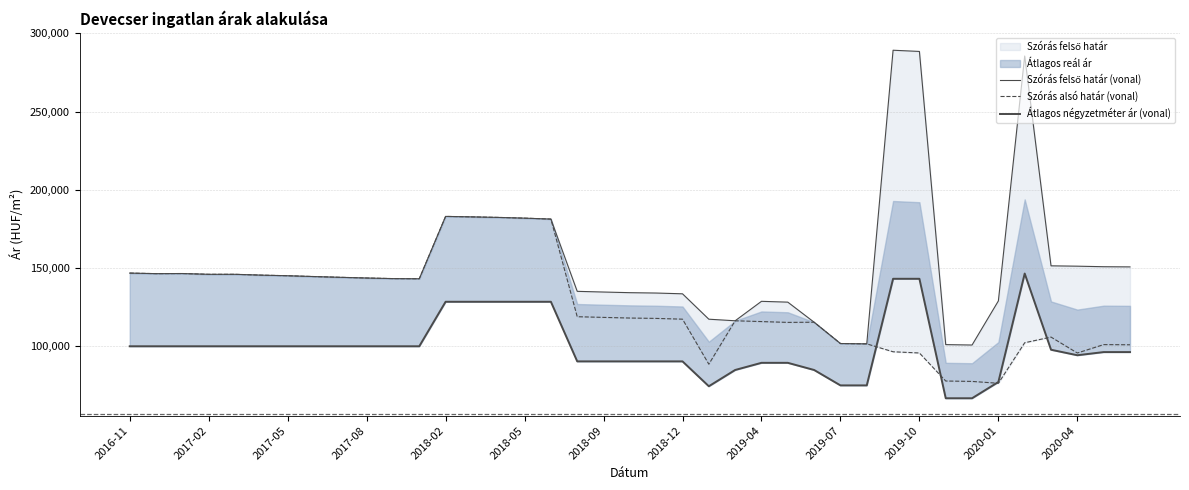

True or false: Szórás felső határ (vonal) and Szórás alsó határ (vonal) intersect in this chart.

False